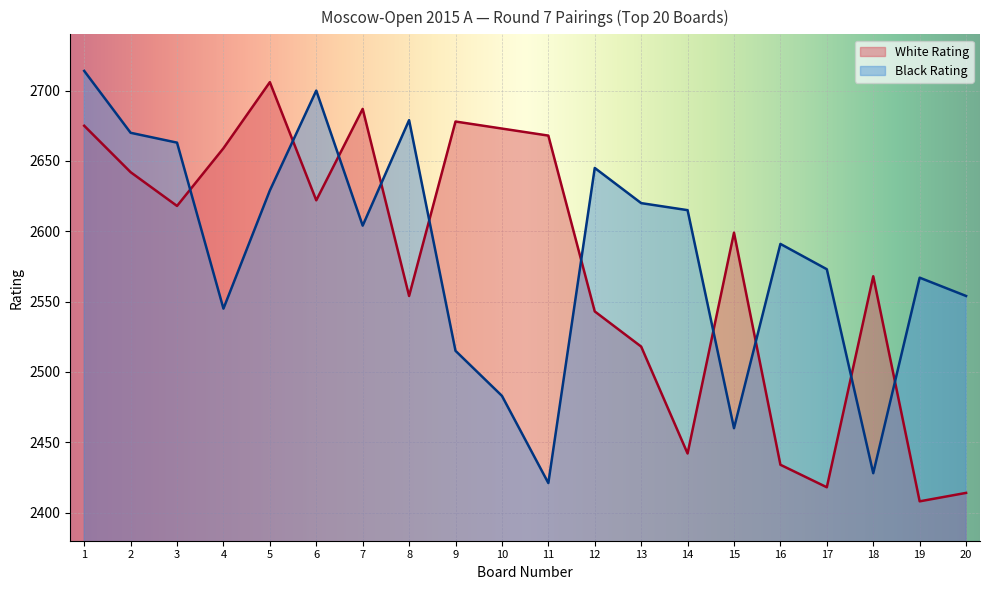

Rank the series at 13 from highest to lowest value.

Black Rating, White Rating